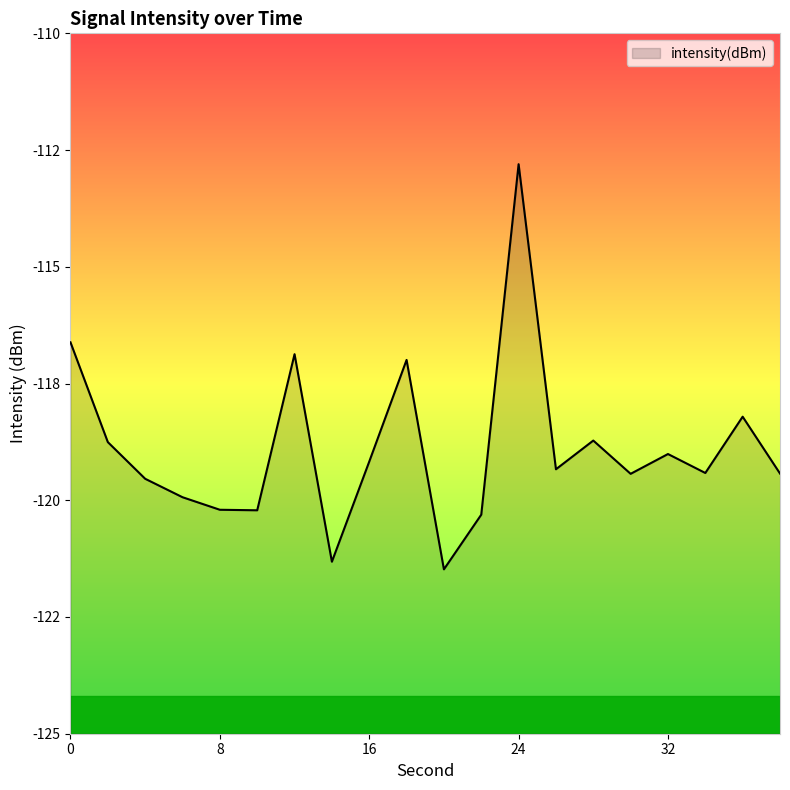

What is the change in value from 18 to 36?

-1.2